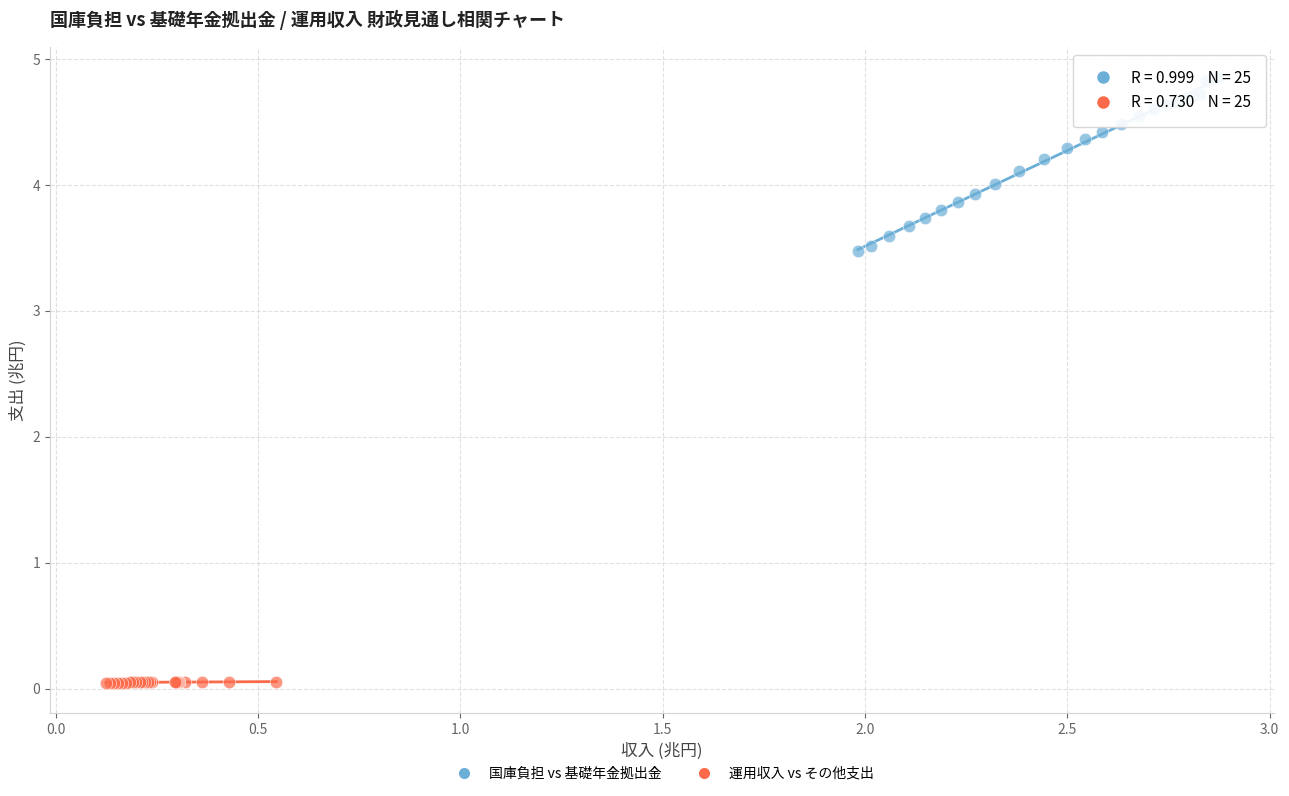

Which series reaches the maximum Y coordinate?

国庫負担 vs 基礎年金拠出金